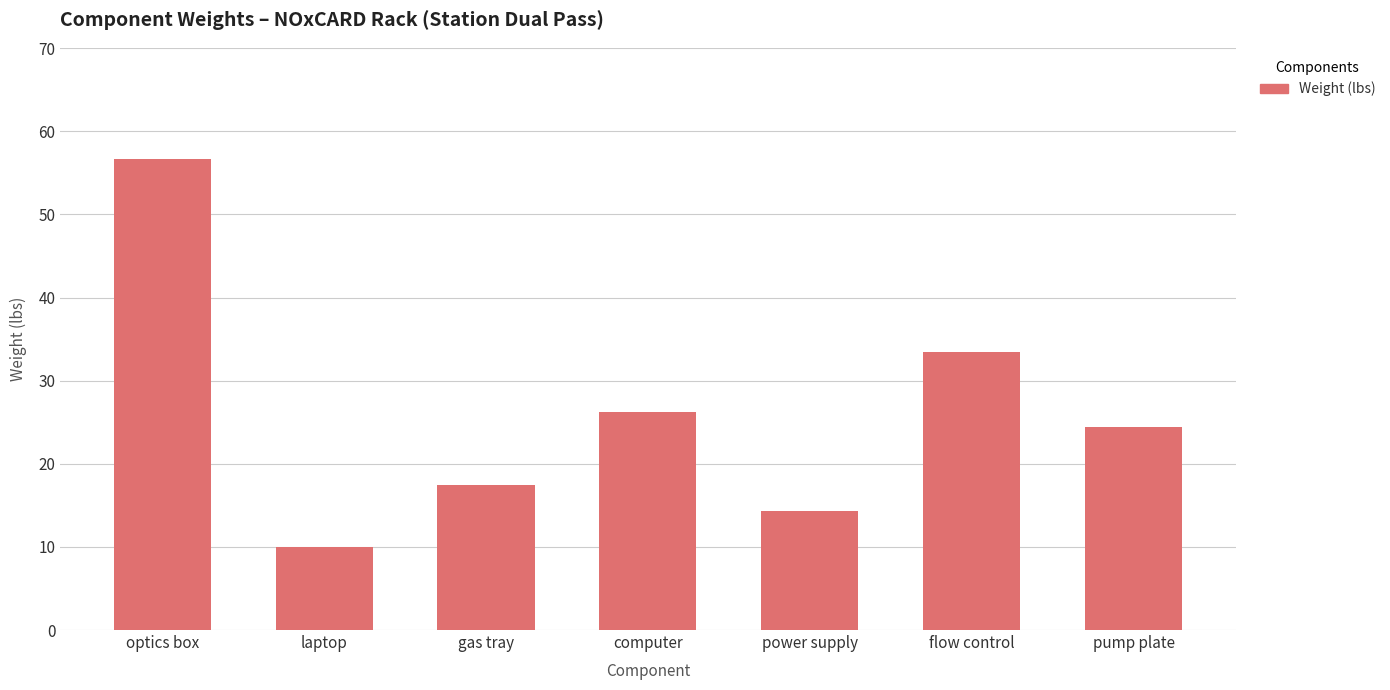

What is the value of the 1st bar from the left?

56.7